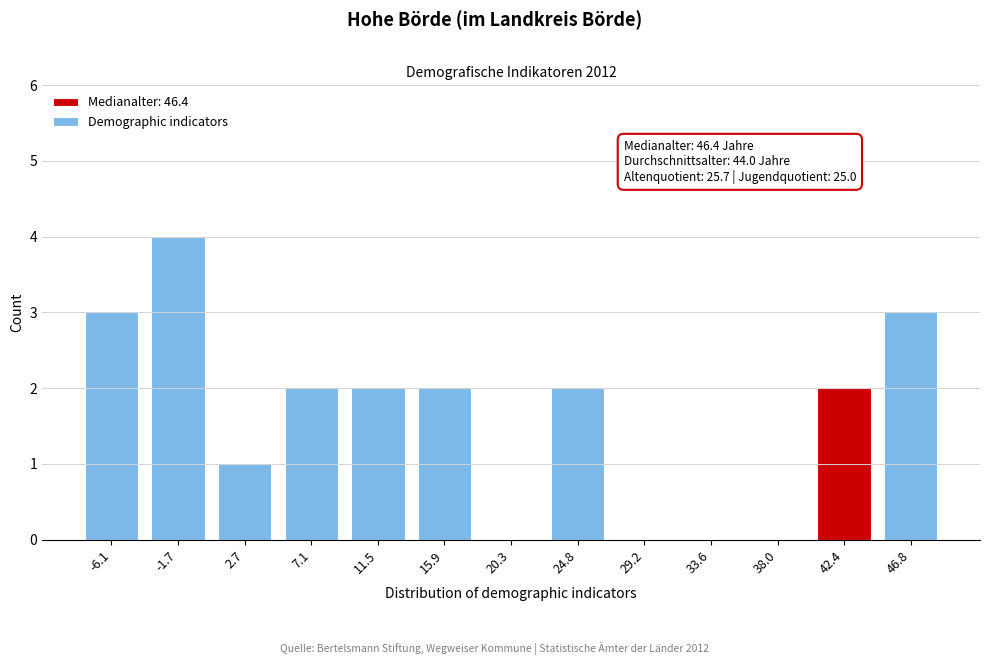

Reading left to right, extract all data points from this chart.

-6.1=3	-1.7=4	2.7=1	7.1=2	11.5=2	15.9=2	20.3=0	24.8=2	29.2=0	33.6=0	38.0=0	42.4=2	46.8=3